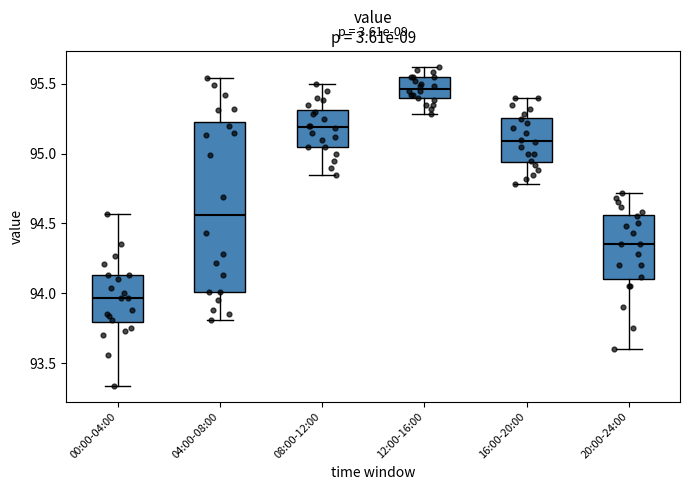

Reading left to right, read every box against the y-axis: the position of its median line, the range the box covers, and the ends of its whiskers. The values are not printed on the chart, so give them approximately, as read against the axis.

00:00-04:00: median 93.95, box 93.80 to 94.15, whiskers 93.35 to 94.55
04:00-08:00: median 94.55, box 94.00 to 95.25, whiskers 93.80 to 95.55
08:00-12:00: median 95.20, box 95.05 to 95.30, whiskers 94.85 to 95.50
12:00-16:00: median 95.45, box 95.40 to 95.55, whiskers 95.30 to 95.60
16:00-20:00: median 95.10, box 94.95 to 95.25, whiskers 94.80 to 95.40
20:00-24:00: median 94.35, box 94.10 to 94.55, whiskers 93.60 to 94.70